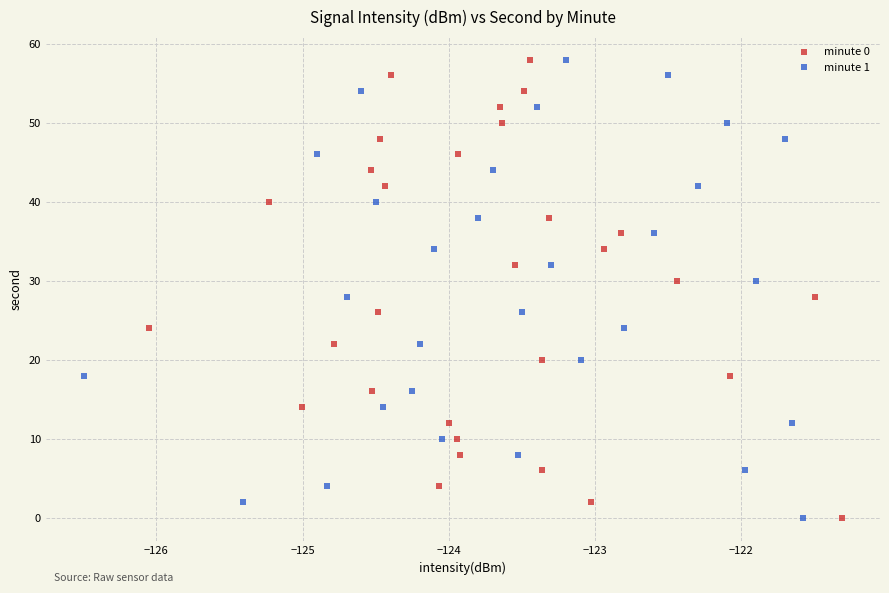

What are all the series names shown in the legend?

minute 0, minute 1